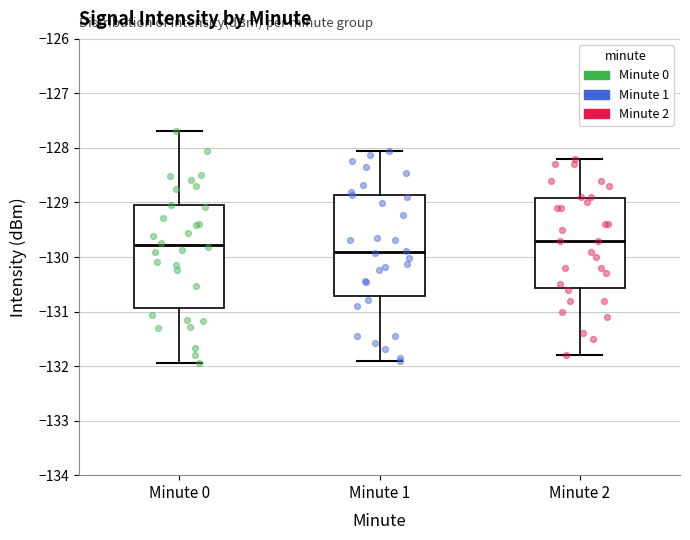

Reading left to right, transcribe this box plot: for each box, give where its median line is, the range the box spans, and where its two whiskers end, as read against the y-axis. The values are not printed on the chart, so give them approximately, as read against the axis.

Minute 0: median -129.8, box -130.9 to -129.0, whiskers -131.9 to -127.7
Minute 1: median -129.9, box -130.7 to -128.9, whiskers -131.9 to -128.1
Minute 2: median -129.7, box -130.6 to -128.9, whiskers -131.8 to -128.2